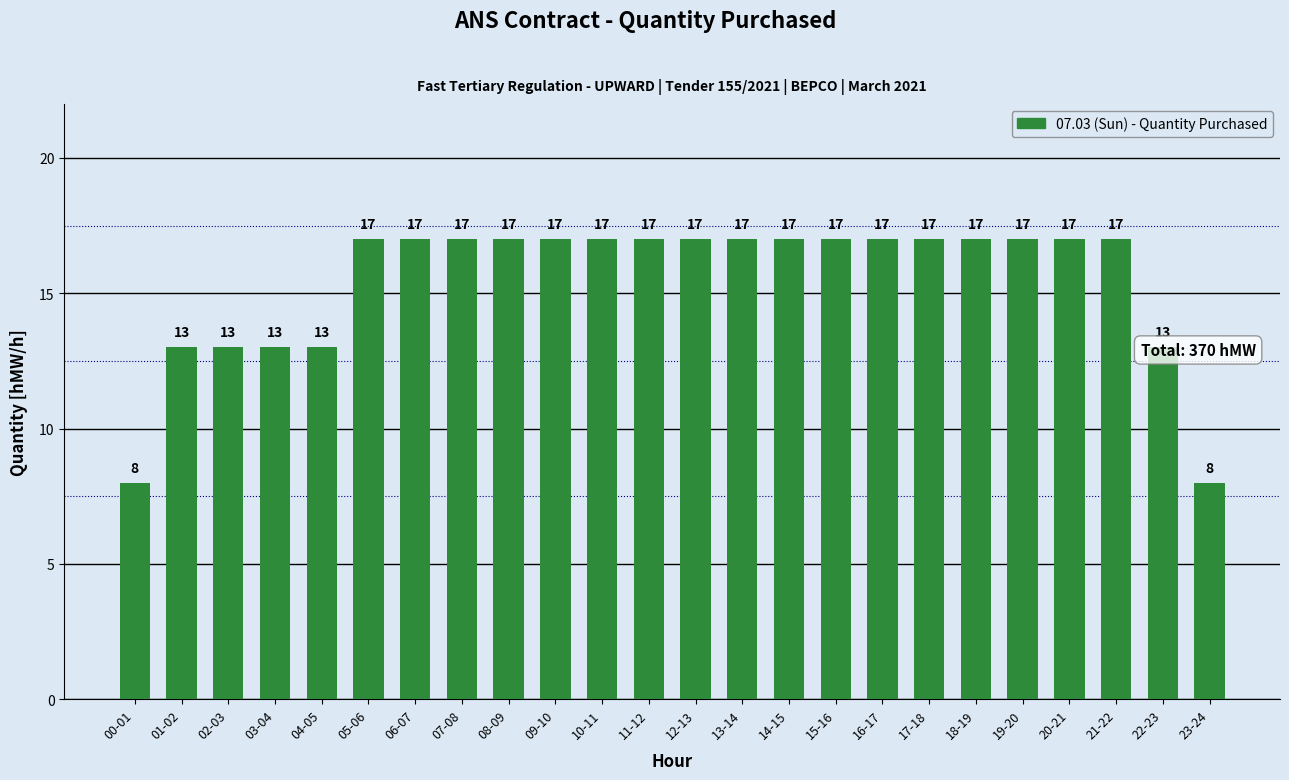

Does the chart contain stacked bars?

No